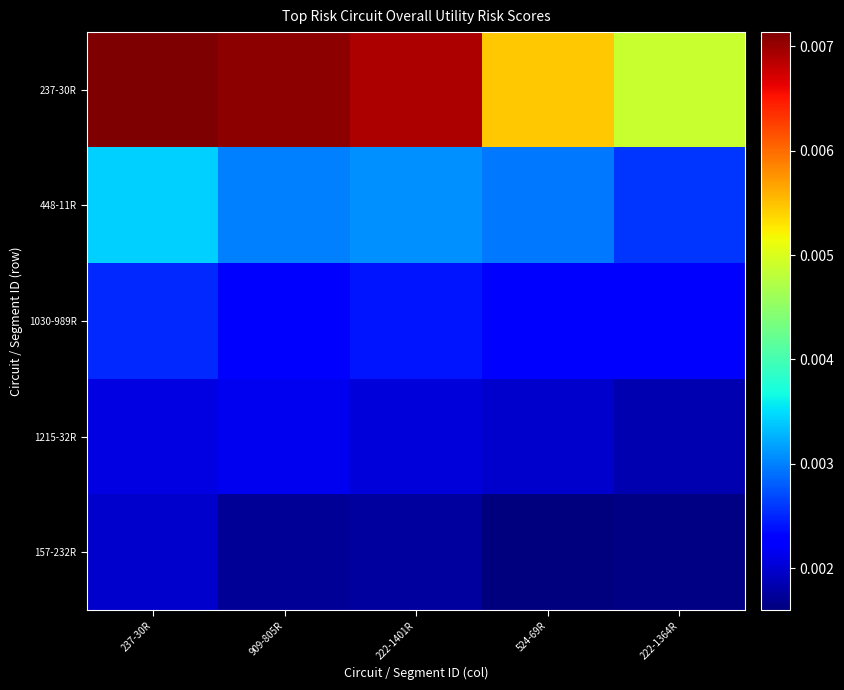

Which series has the widest spread of values?

237-30R